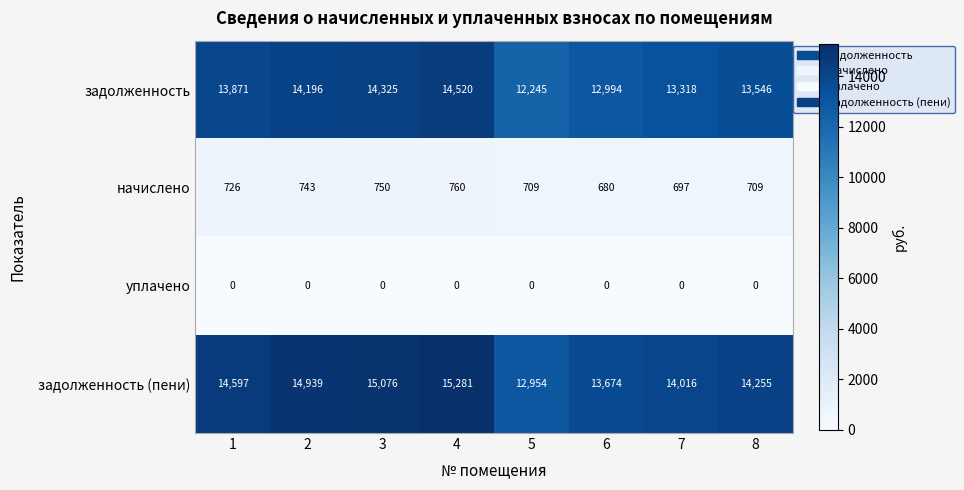

What is the total value across all series at 1?

29194